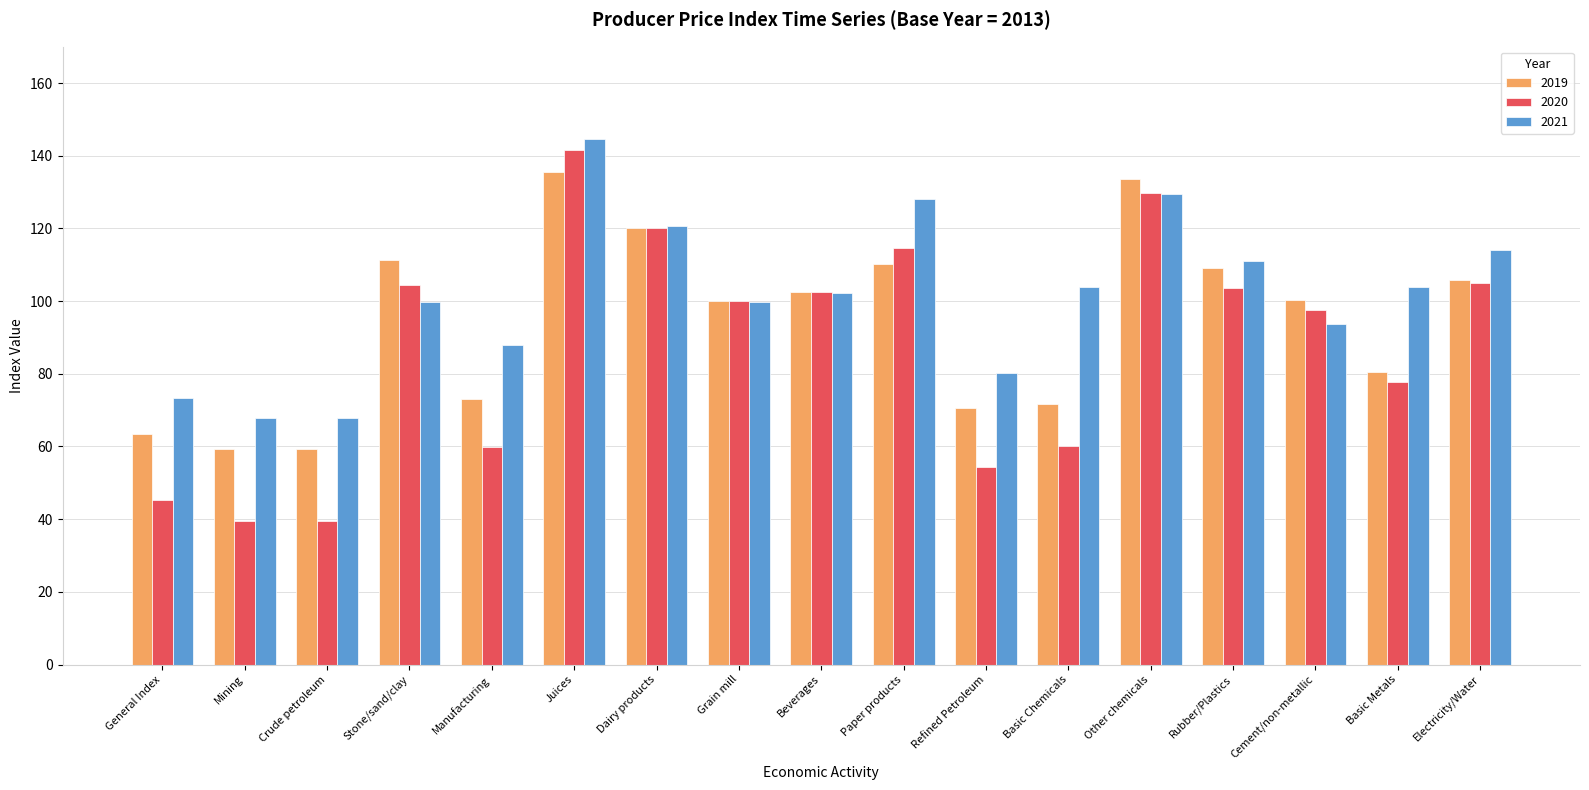

Which series has the largest total across all categories?

2021